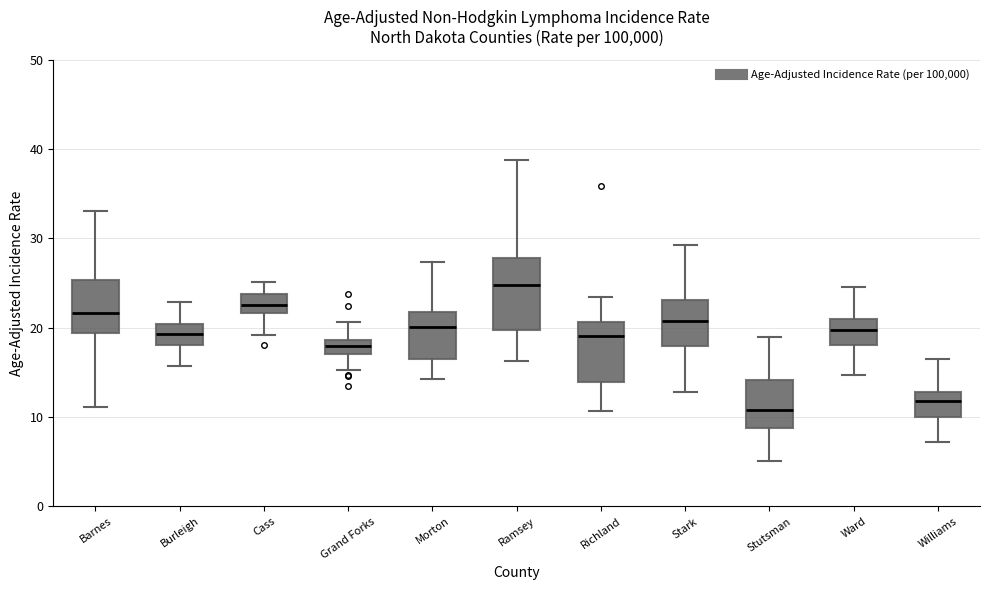

Reading left to right, read every box against the y-axis: the position of its median line, the range the box covers, and the ends of its whiskers. The values are not printed on the chart, so give them approximately, as read against the axis.

Barnes: median 22, box 19 to 25, whiskers 11 to 33
Burleigh: median 19, box 18 to 20, whiskers 16 to 23
Cass: median 23, box 22 to 24, whiskers 19 to 25
Grand Forks: median 18, box 17 to 19, whiskers 15 to 21
Morton: median 20, box 16 to 22, whiskers 14 to 27
Ramsey: median 25, box 20 to 28, whiskers 16 to 39
Richland: median 19, box 14 to 21, whiskers 11 to 23
Stark: median 21, box 18 to 23, whiskers 13 to 29
Stutsman: median 11, box 9 to 14, whiskers 5 to 19
Ward: median 20, box 18 to 21, whiskers 15 to 25
Williams: median 12, box 10 to 13, whiskers 7 to 16